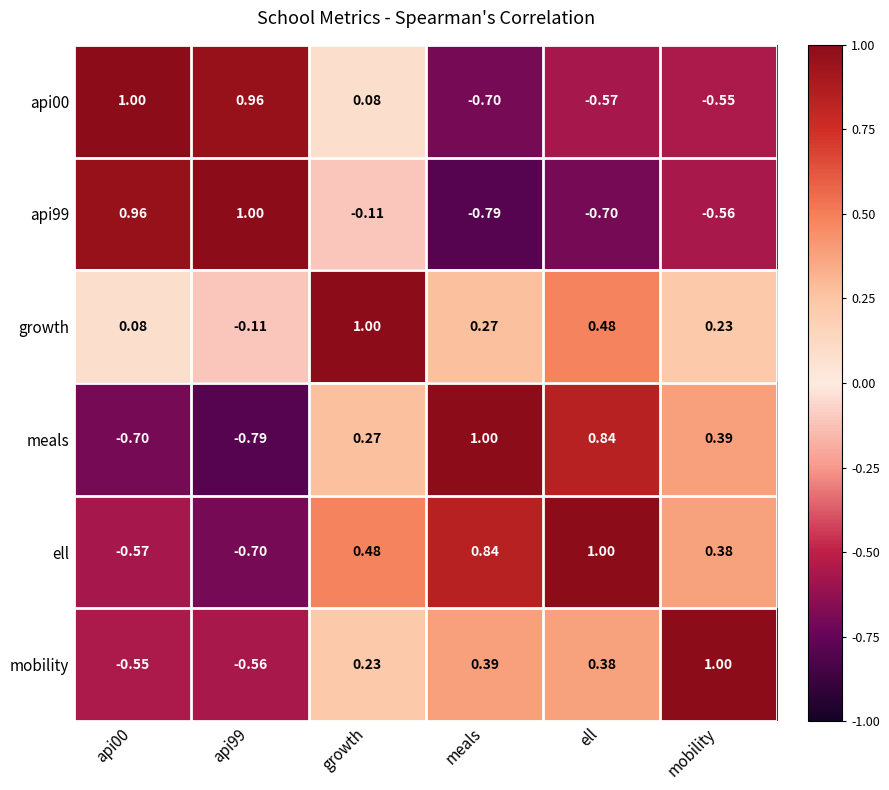

Is the value of ell at meals greater than the value of api00 at api99?

No